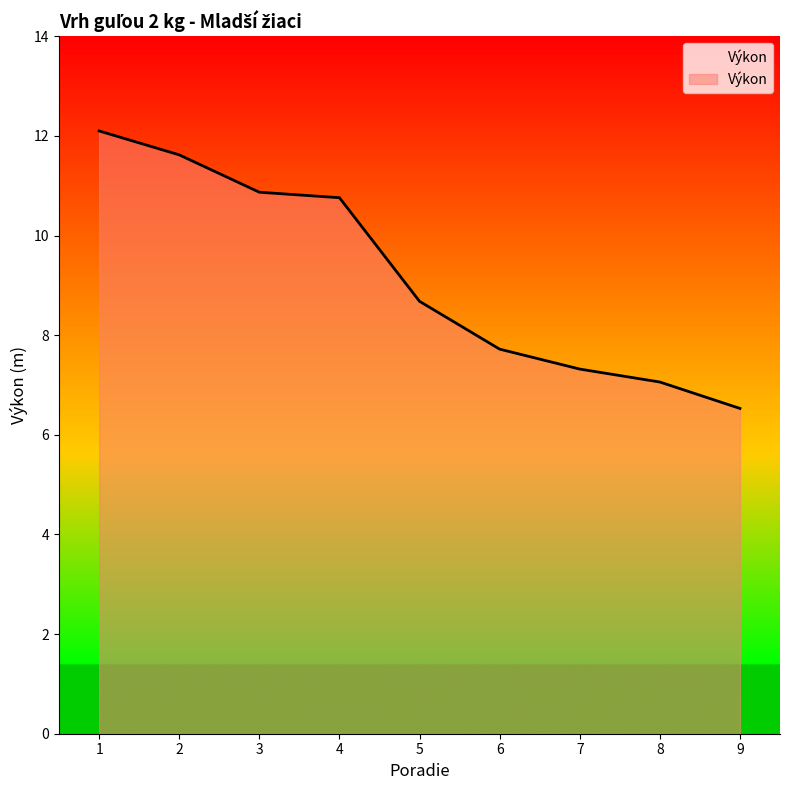

Is it true that the value at 8 is 9.5?

False